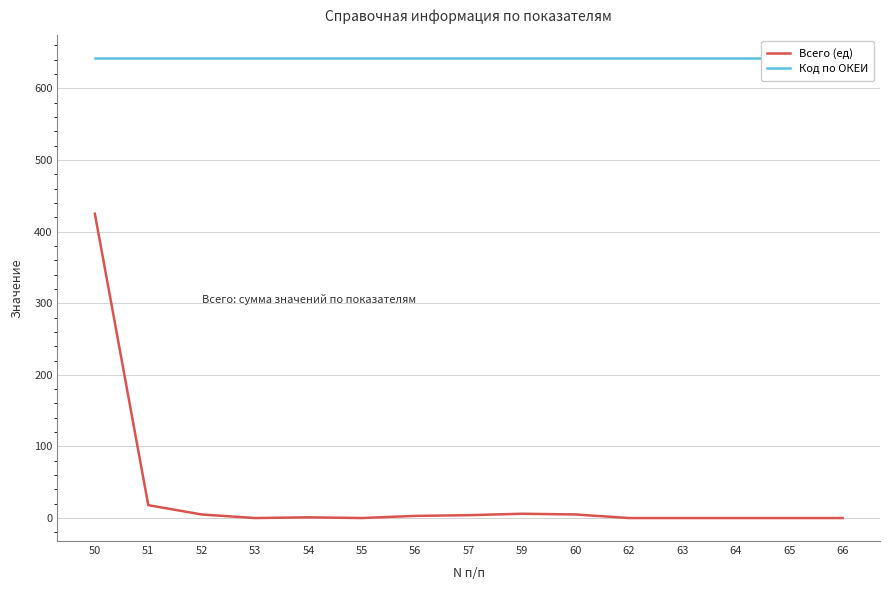

At 60, list the series in order from smallest to largest.

Всего (ед), Код по ОКЕИ